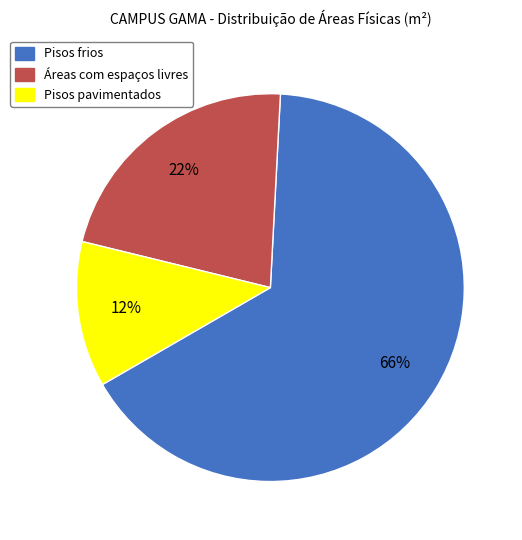

Which category has the biggest portion of the pie?

Pisos frios